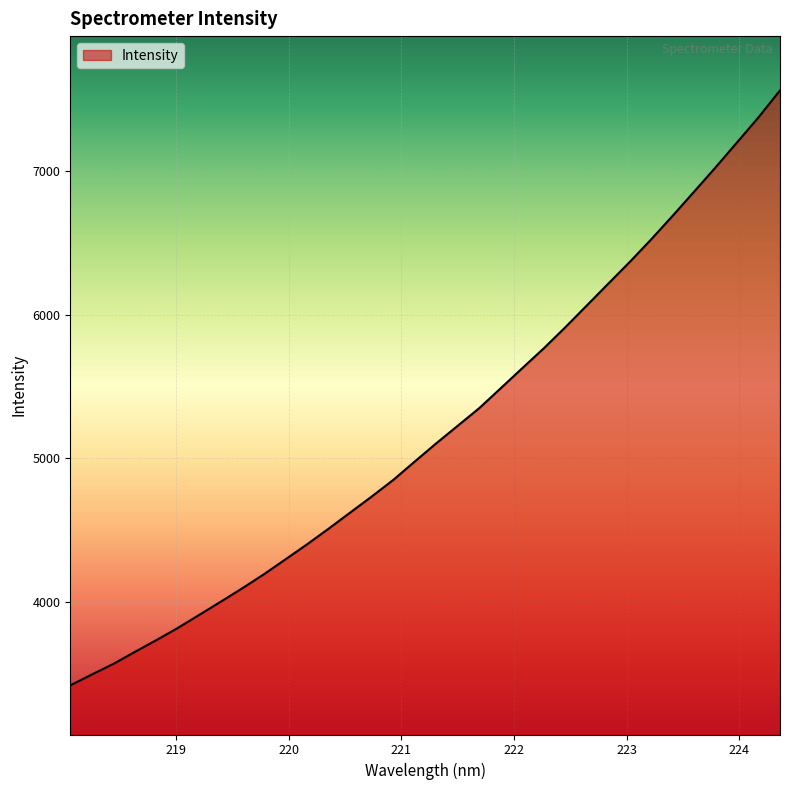

What is the smallest value displayed?

3419.6